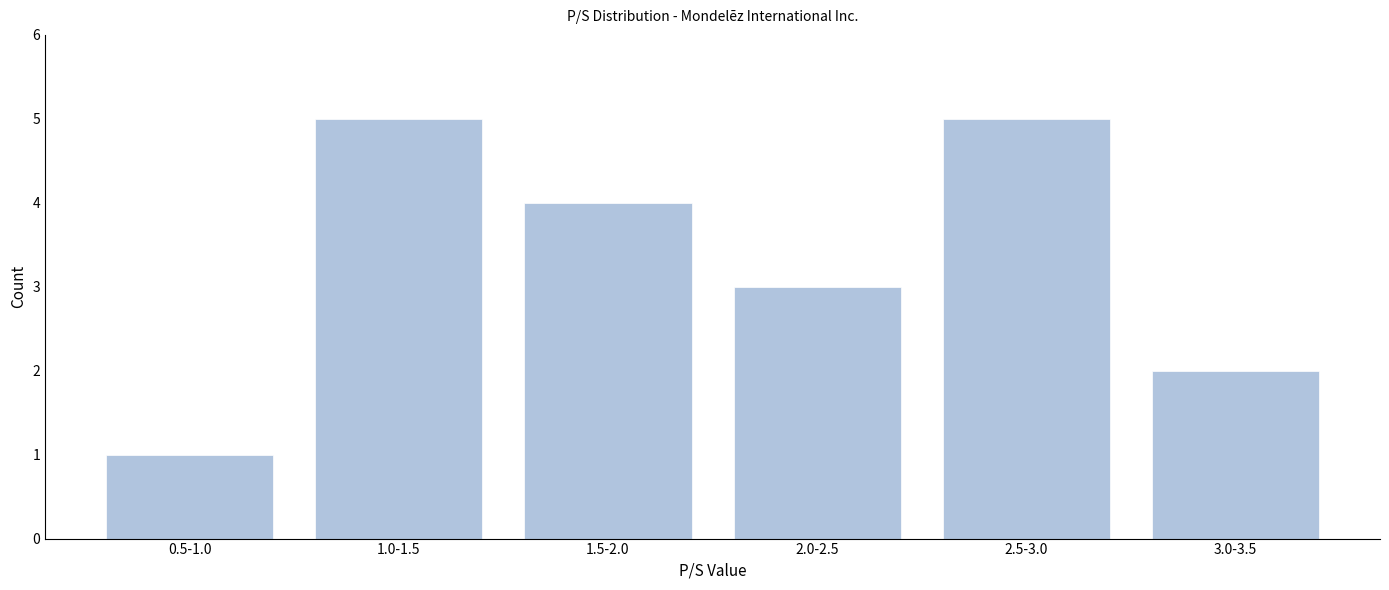

Reading right to left, transcribe all the data shown in this chart.

3.0-3.5=2	2.5-3.0=5	2.0-2.5=3	1.5-2.0=4	1.0-1.5=5	0.5-1.0=1